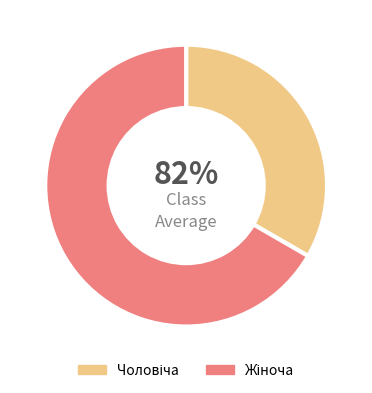

Combined, do Чоловіча and Жіноча account for over 50%?

Yes